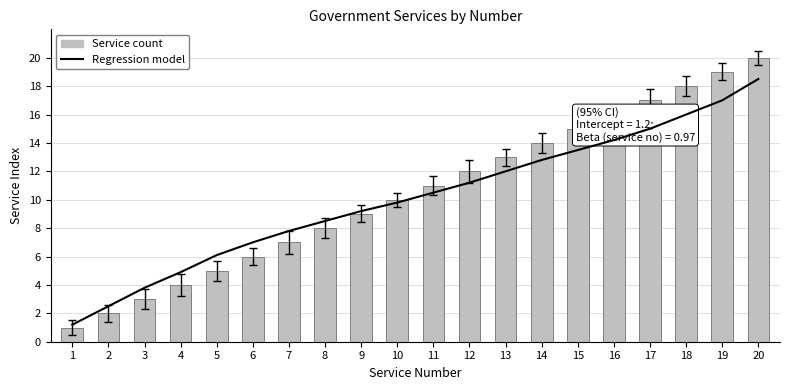

The Regression model series shows 10.5 at 11. True or false?

True